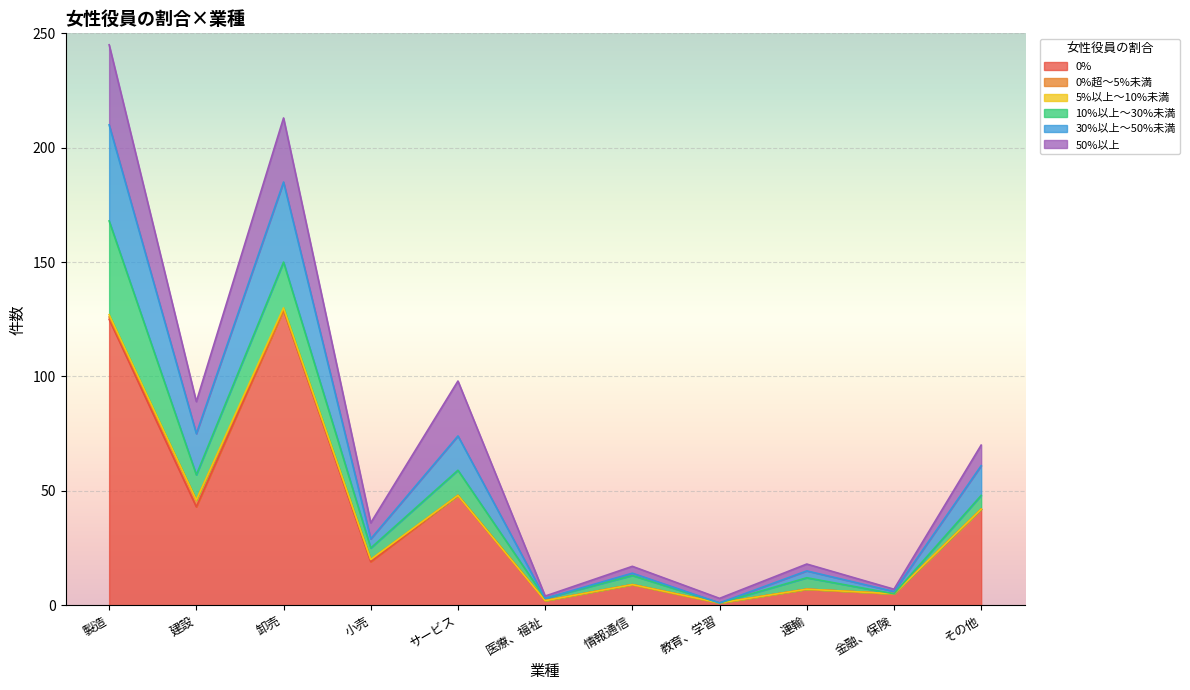

At which category is the sum across all series the highest?

製造